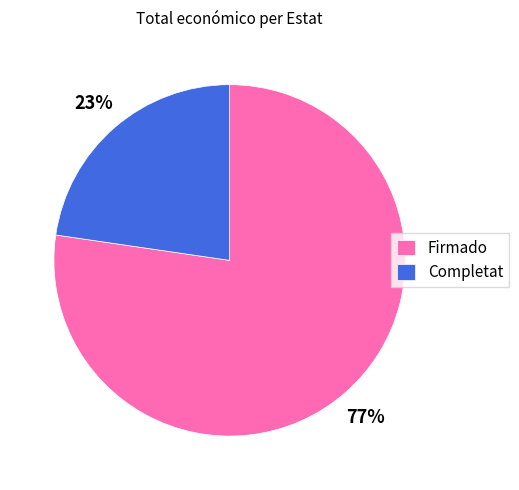

To the nearest percent, what is the combined percentage of Completat and Firmado?

100%